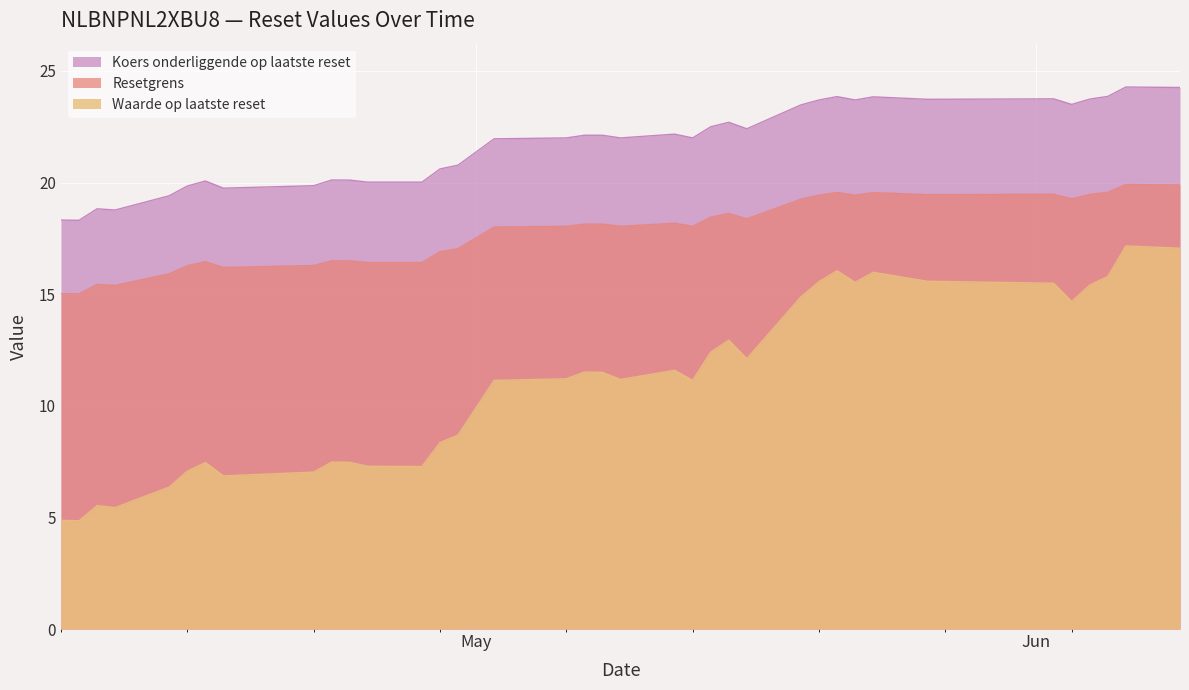

What is the average value of the Koers onderliggende op laatste reset series?

21.7